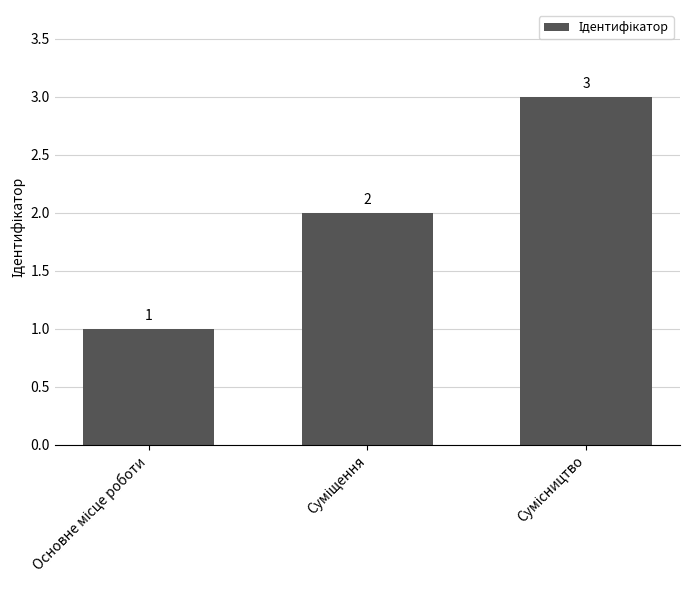

Count the values in the range 1 to 3.

3